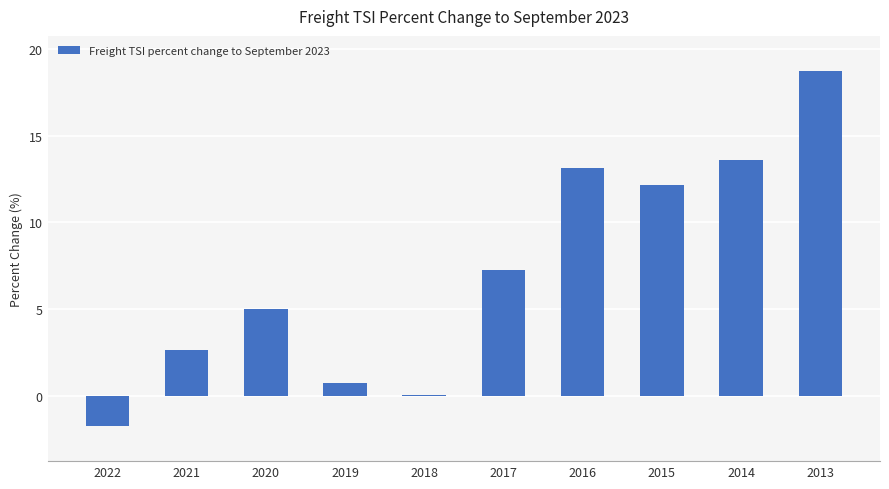

Are the bars grouped side by side (vs. stacked)?

No